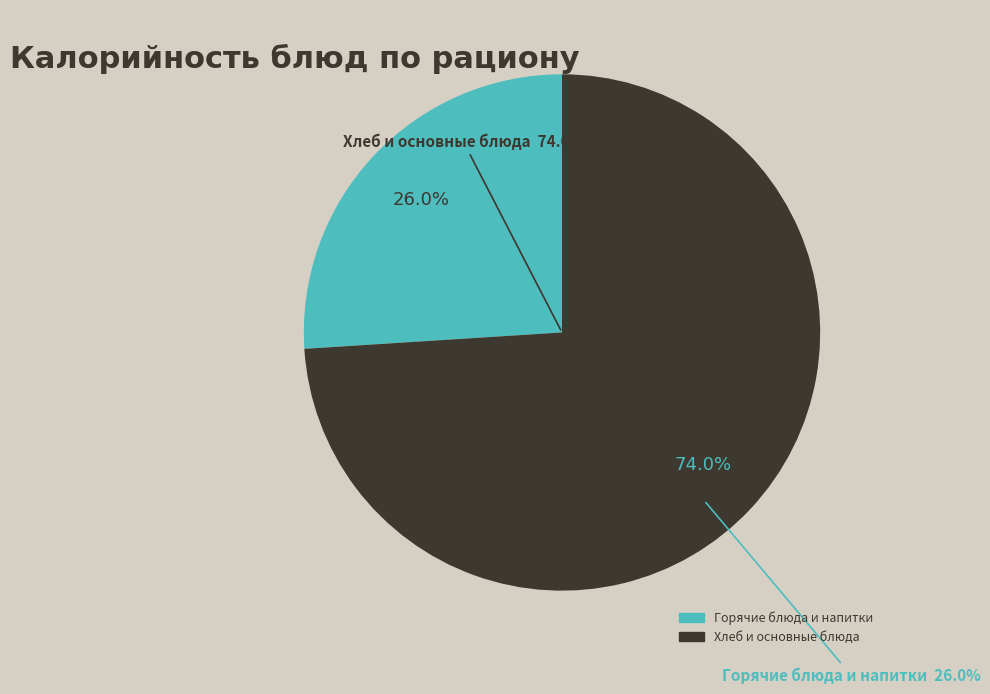

Does кофейный напиток с молоком represent more than half of the total?

No